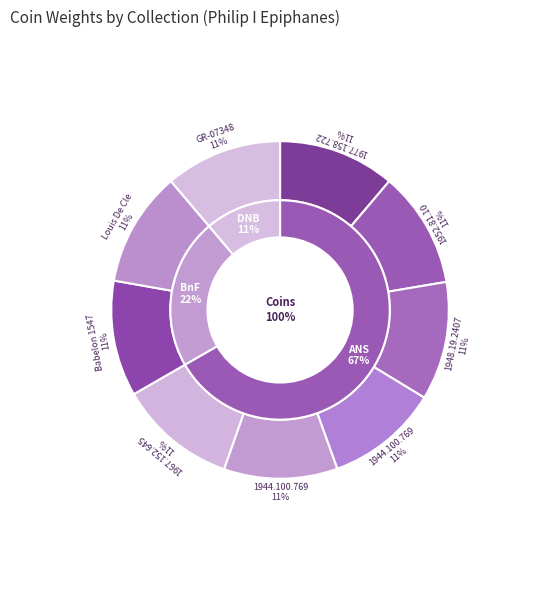

To the nearest percent, what percentage of the pie is 1944.100.76941?

11%